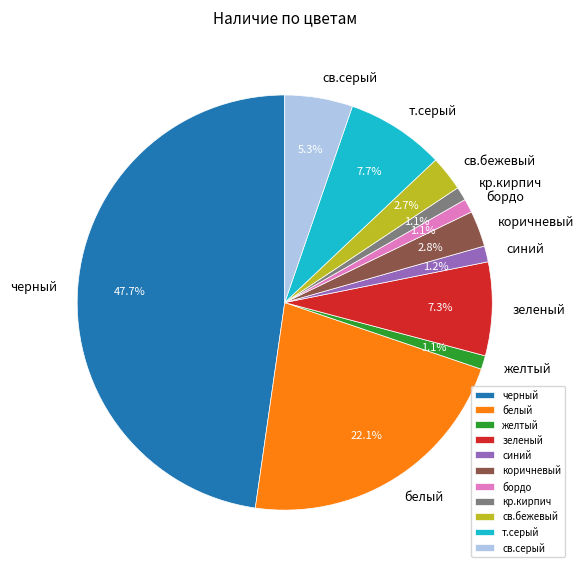

Which slice is the largest?

черный